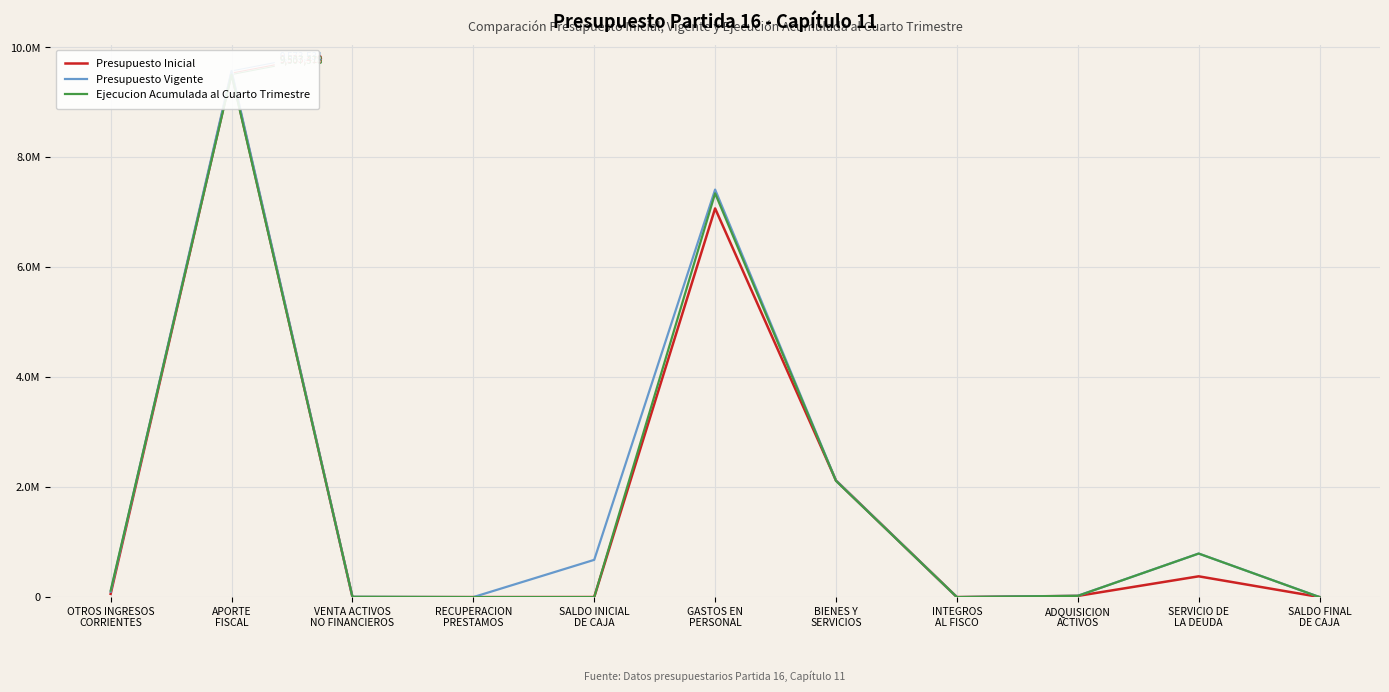

What is the difference between the highest and lowest values at SALDO FINAL
DE CAJA?

1000